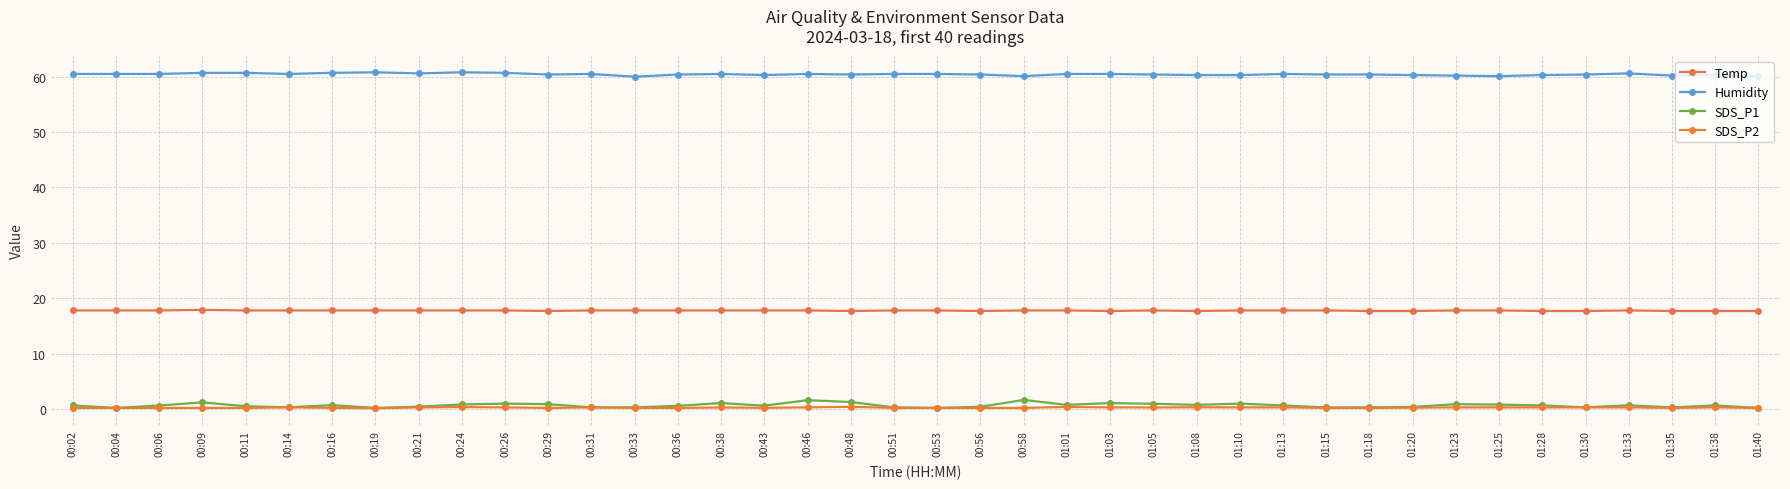

Which category has the lowest value across all series?

00:19